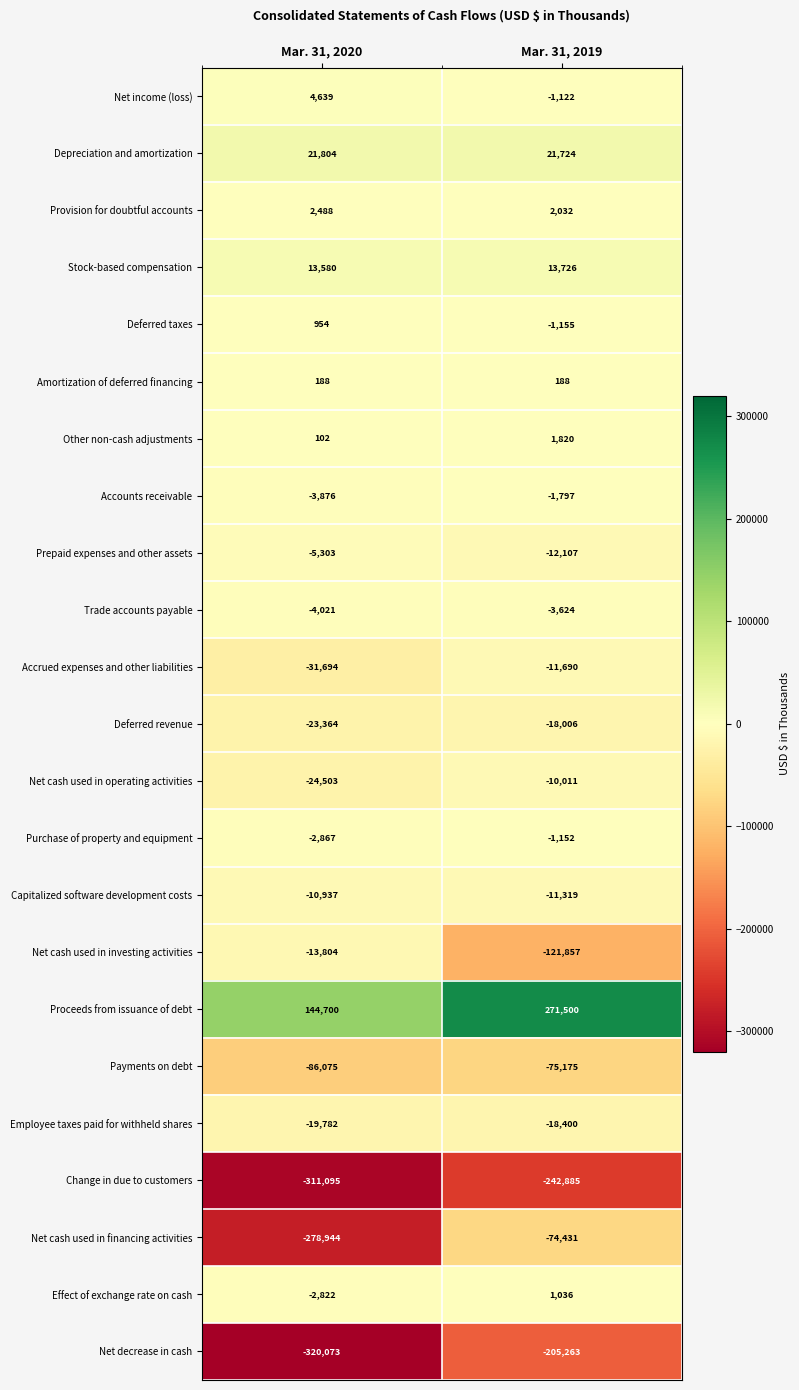

What is the difference between the maximum and minimum values in the Capitalized software development costs series?

382